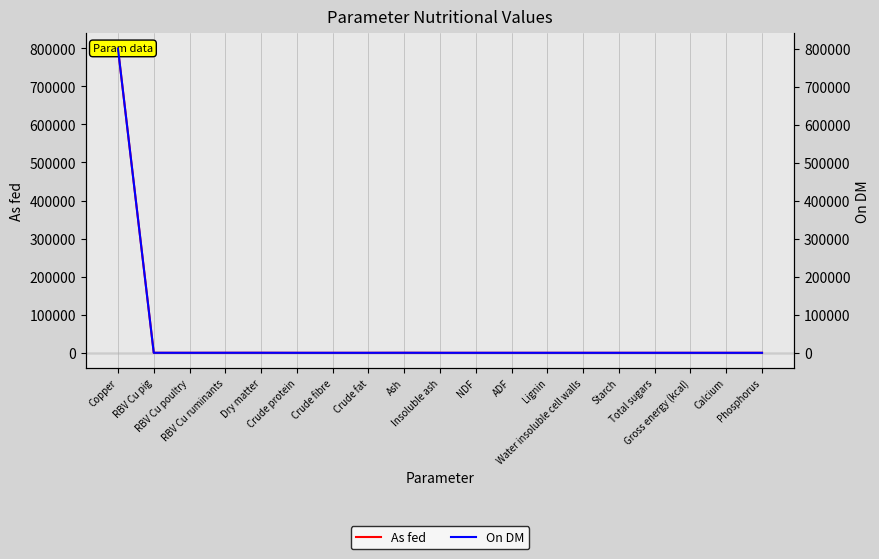

How many values in the As fed series exceed 0?

6